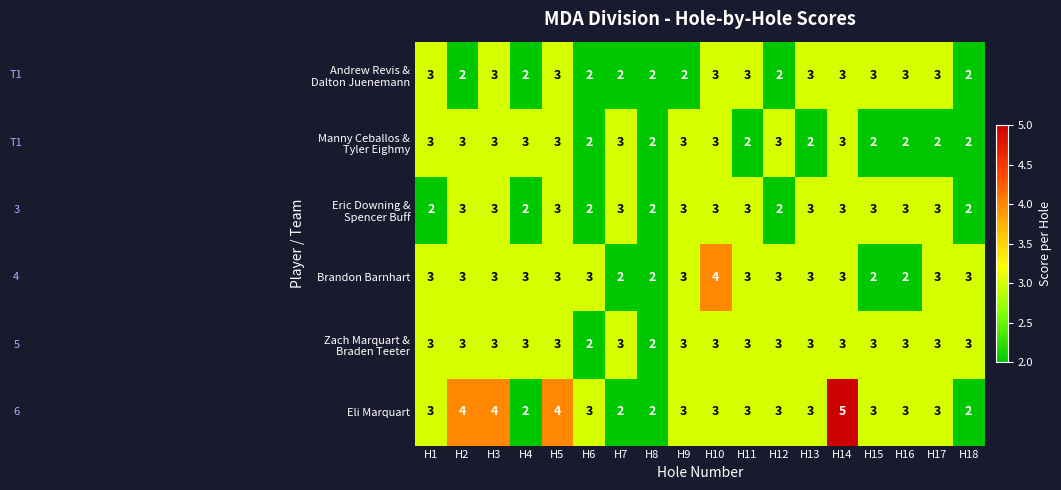

What is the average value of the Eli Marquart series?

3